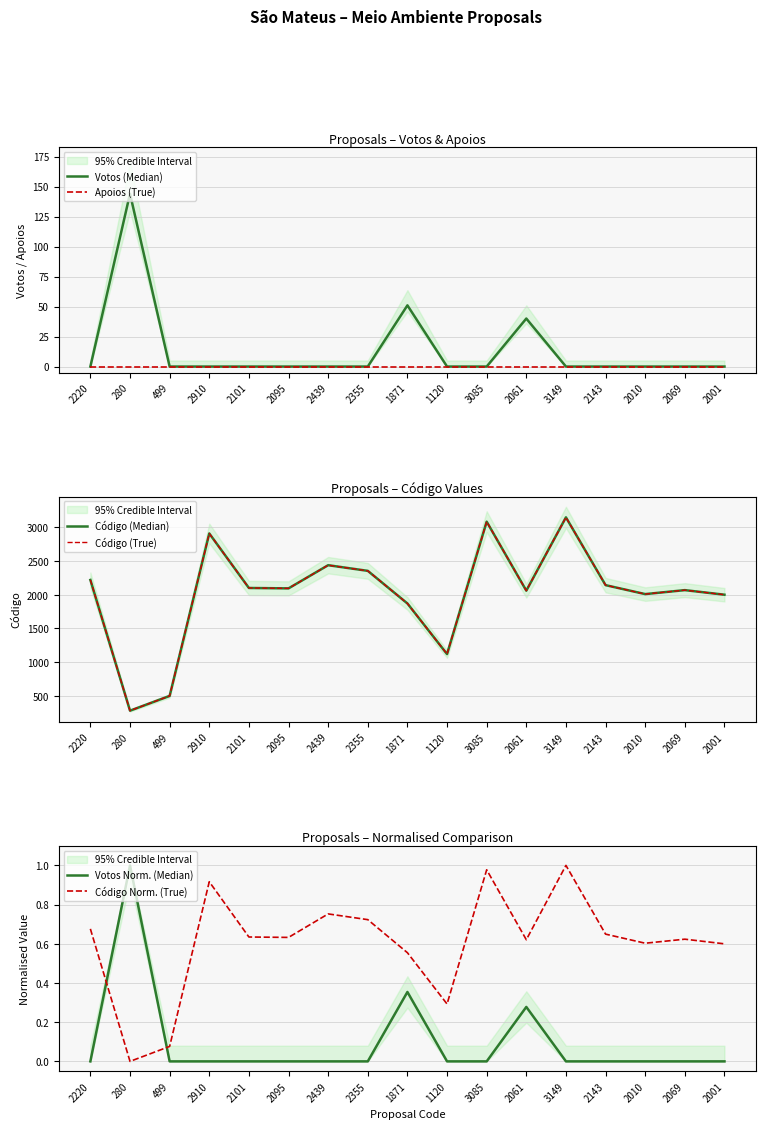

What is the average value of the Código (Median) series?

2024.0